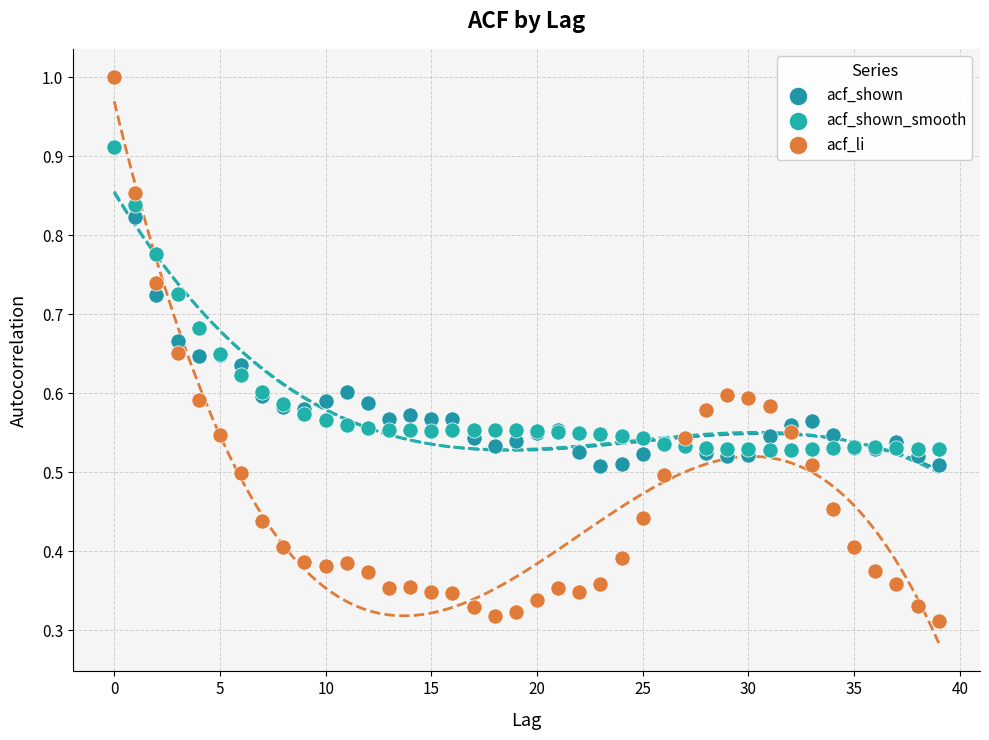

Which series reaches the minimum Y coordinate?

acf_li